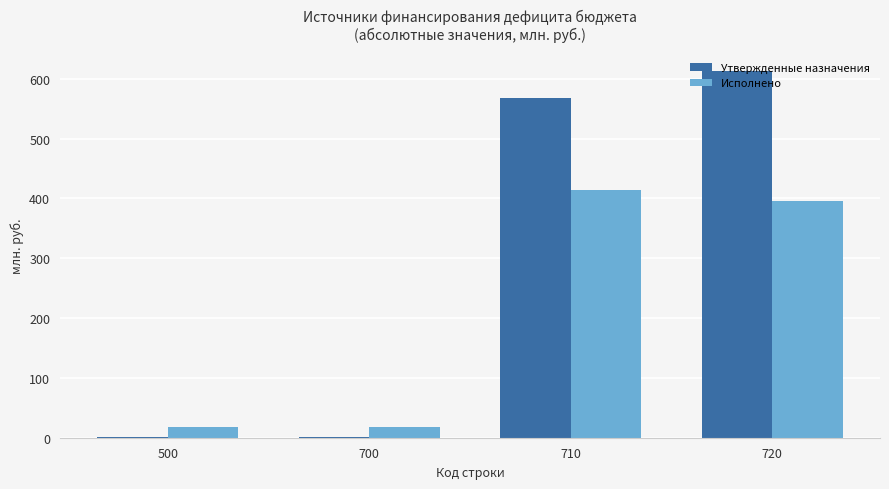

At which category is the sum across all series the highest?

720